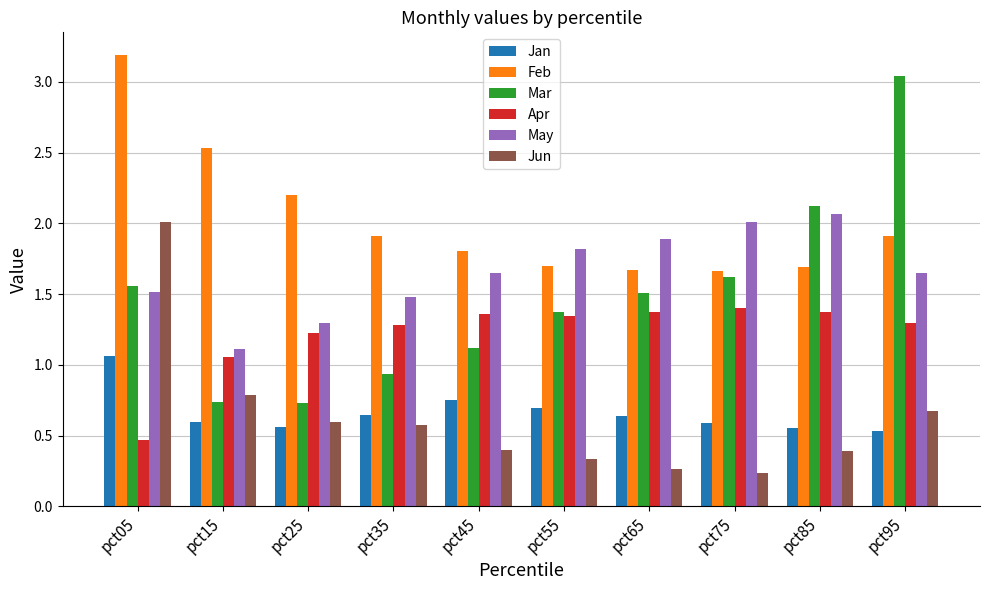

What is the maximum value for May?

2.1